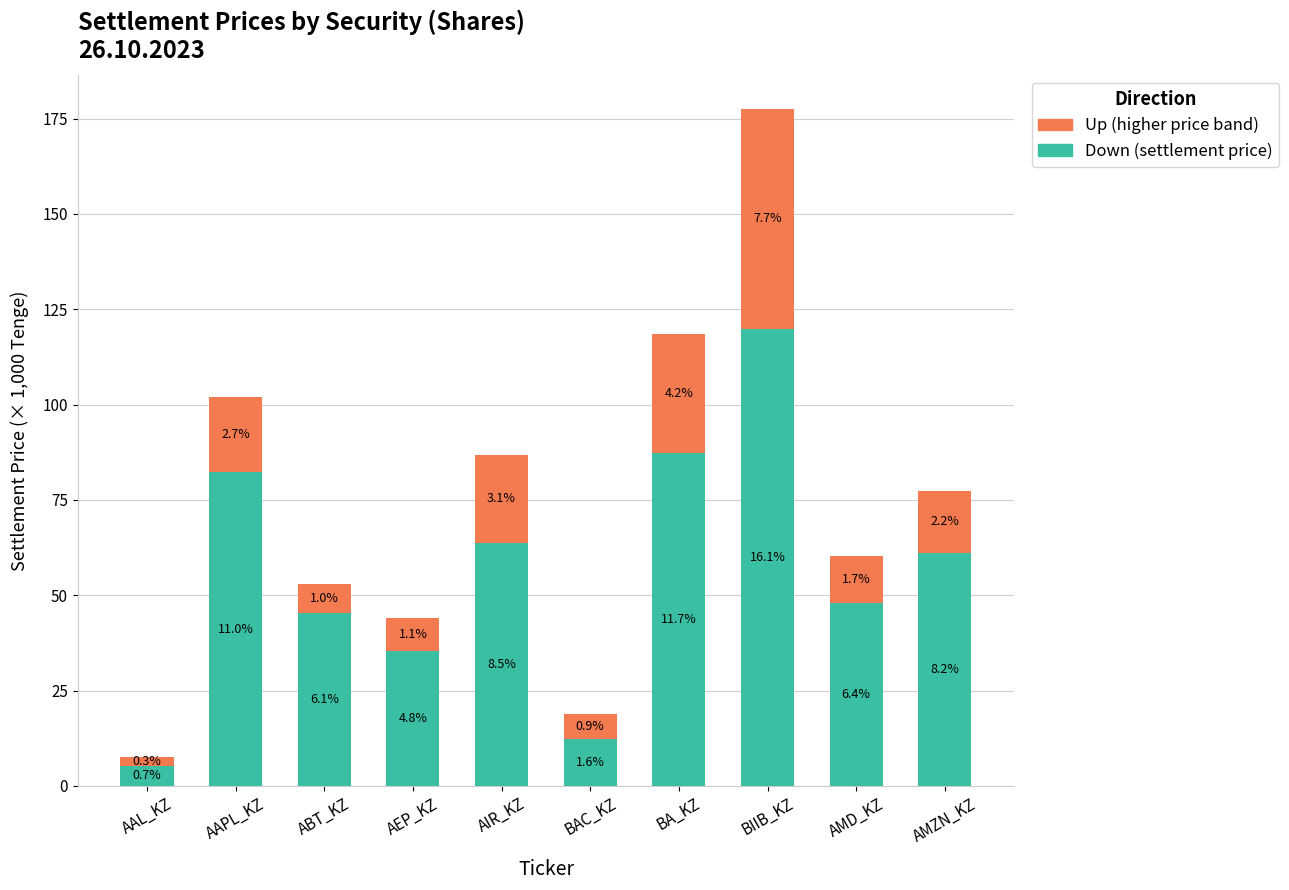

Are the bars grouped side by side (vs. stacked)?

No